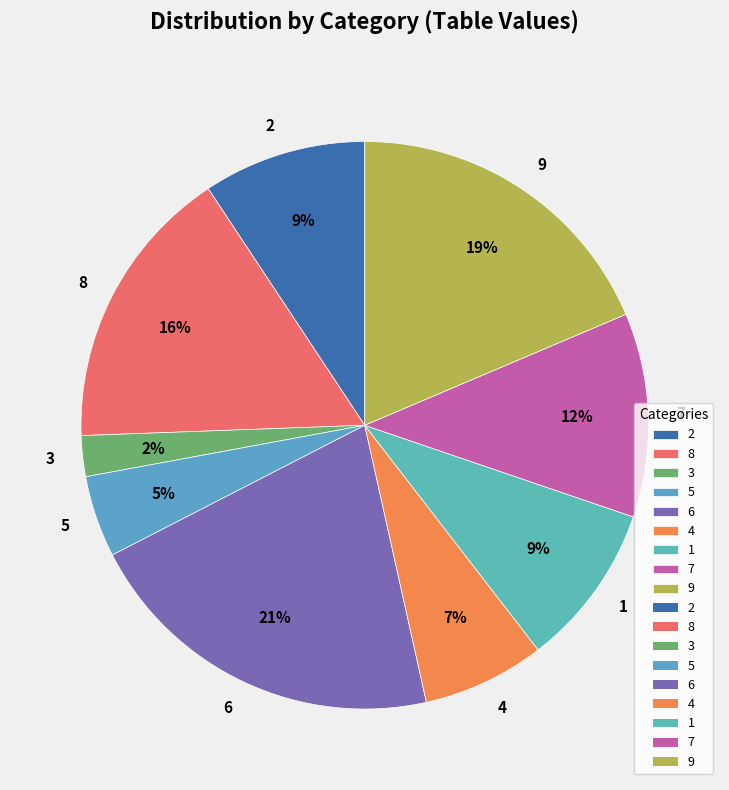

To the nearest percent, what is the average slice percentage?

11%